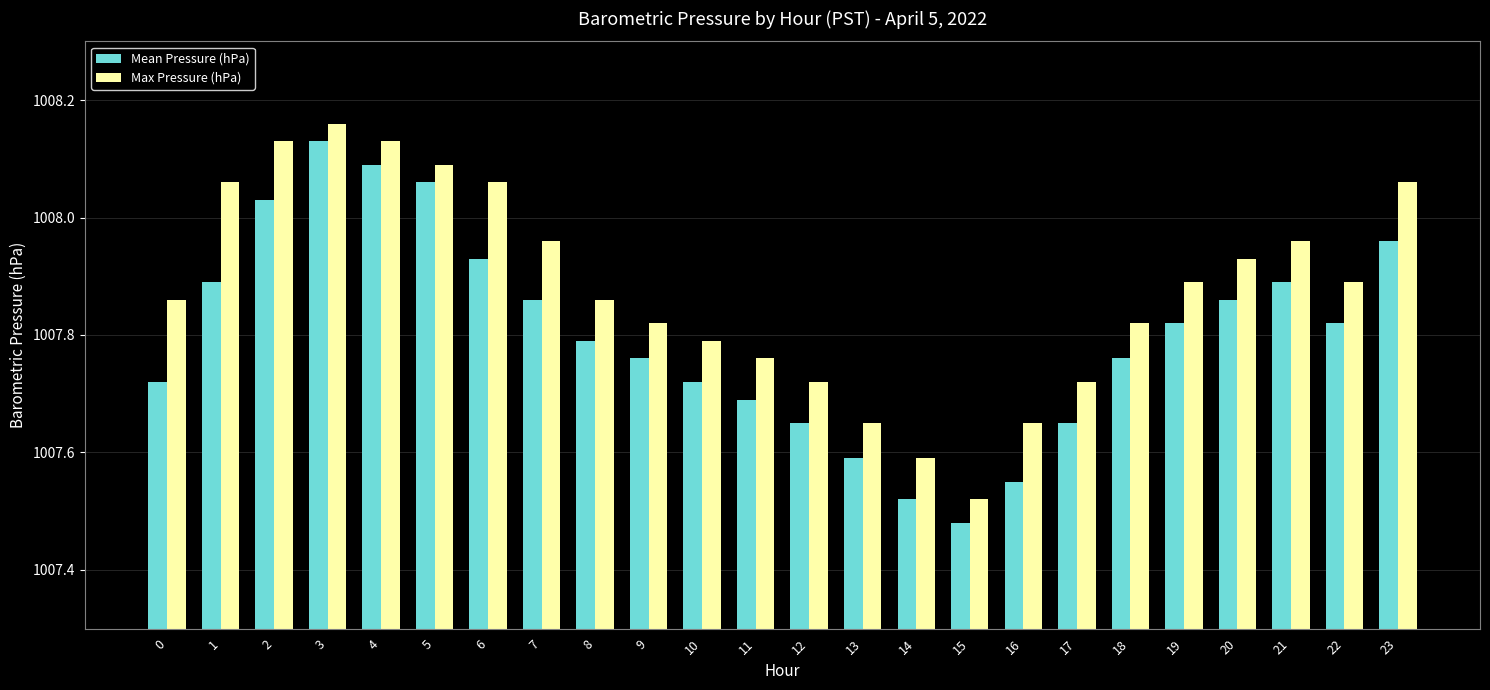

At which label is Max Pressure (hPa) closest to 1007?

15